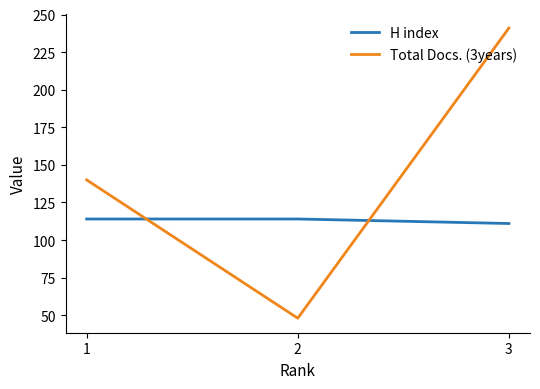

The value of Total Docs. (3years) at 1 is 58. True or false?

False